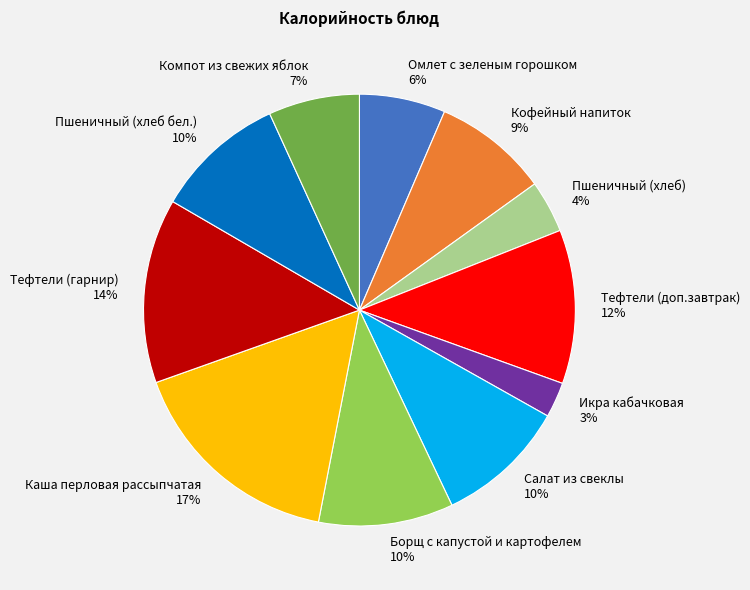

To the nearest percent, what is the difference between the Тефтели (доп.завтрак) 12% and Каша перловая рассыпчатая 17% slice percentages?

5%